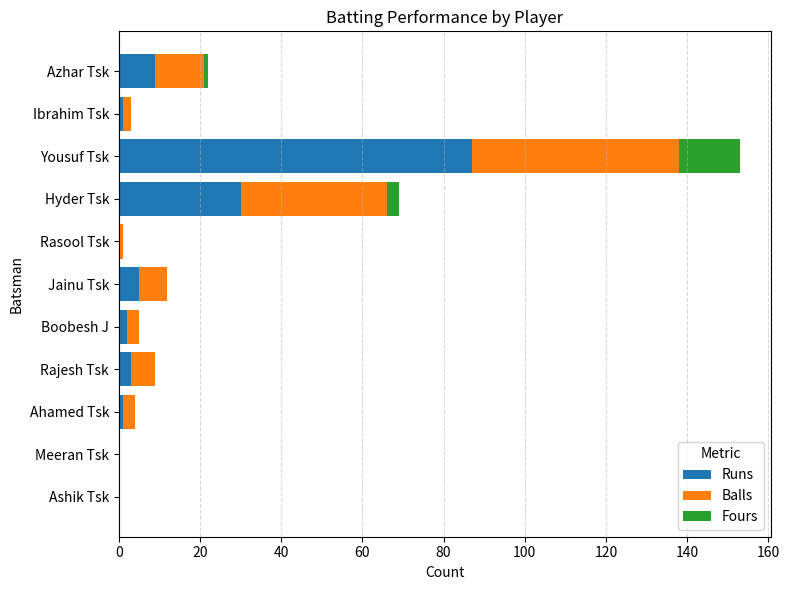

What is the maximum value for Runs?

87